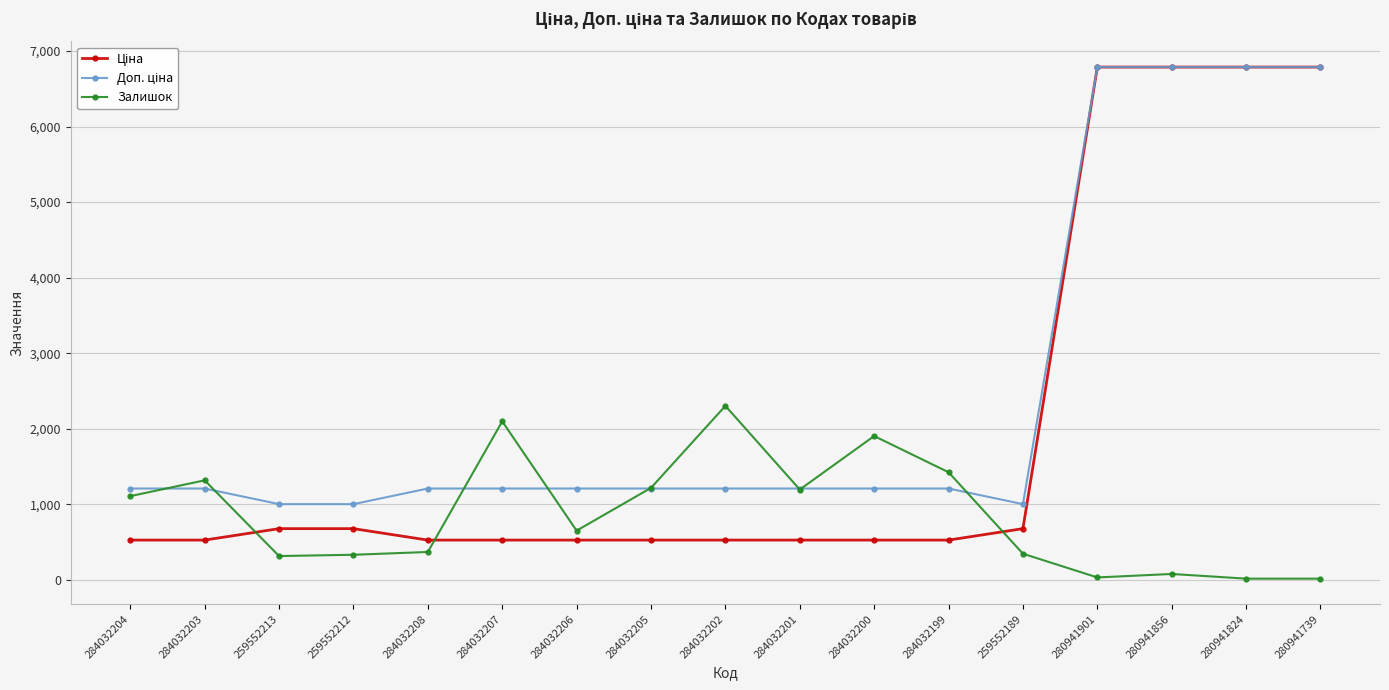

At which label does Залишок reach its peak?

284032202